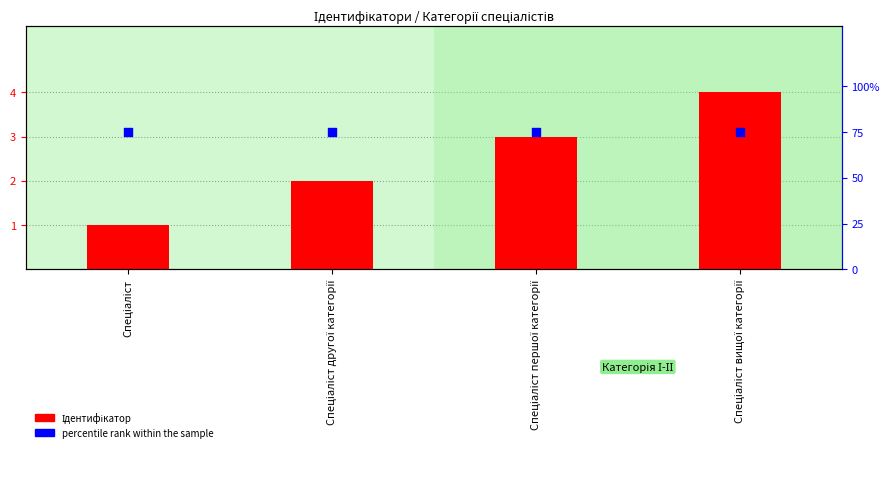

Which series contains the lowest Y value?

Ідентифікатор